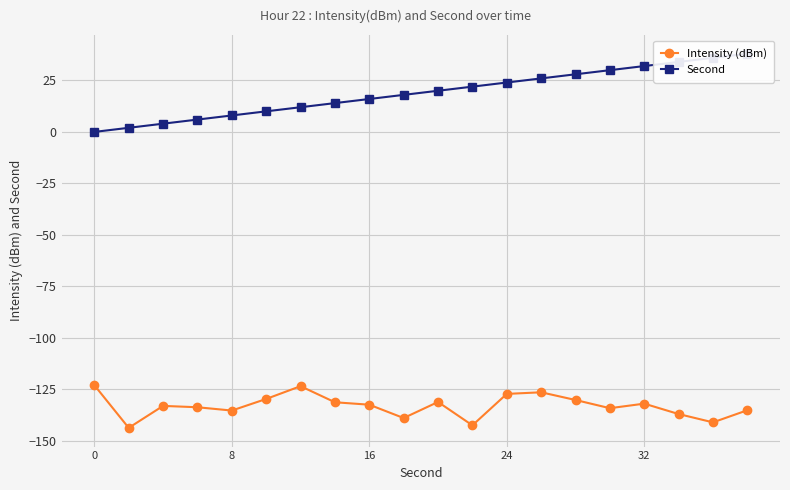

How many lines are shown in the chart?

2